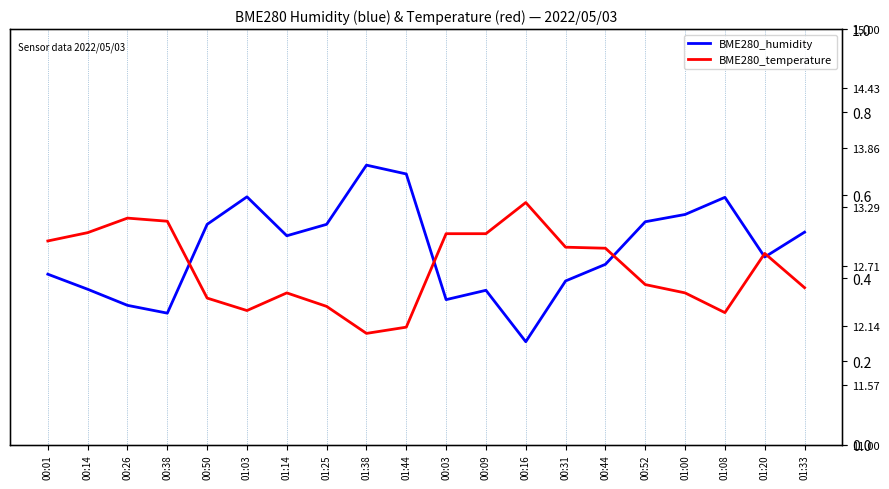

True or false: BME280_temperature and BME280_humidity intersect in this chart.

False